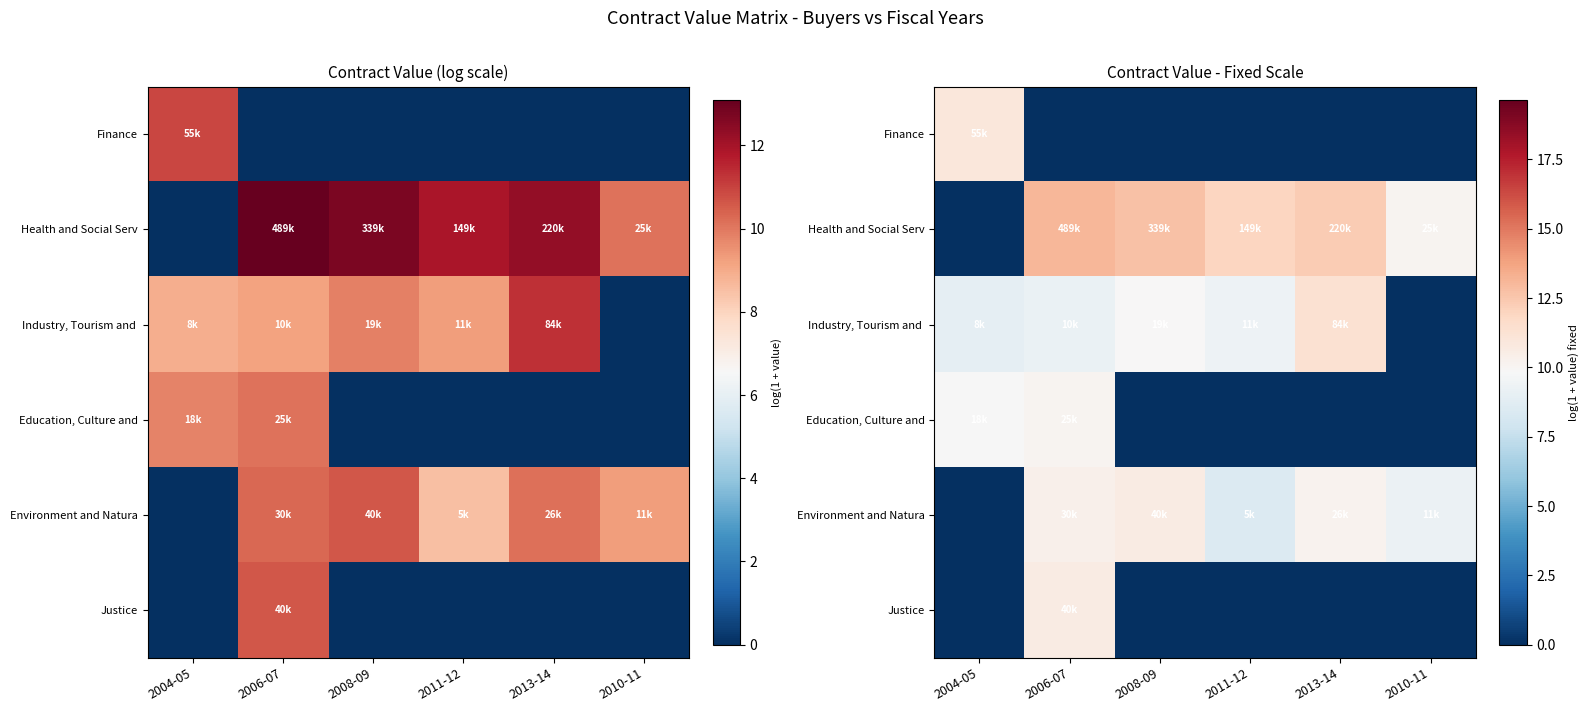

What is the maximum value shown in the chart?

13.1